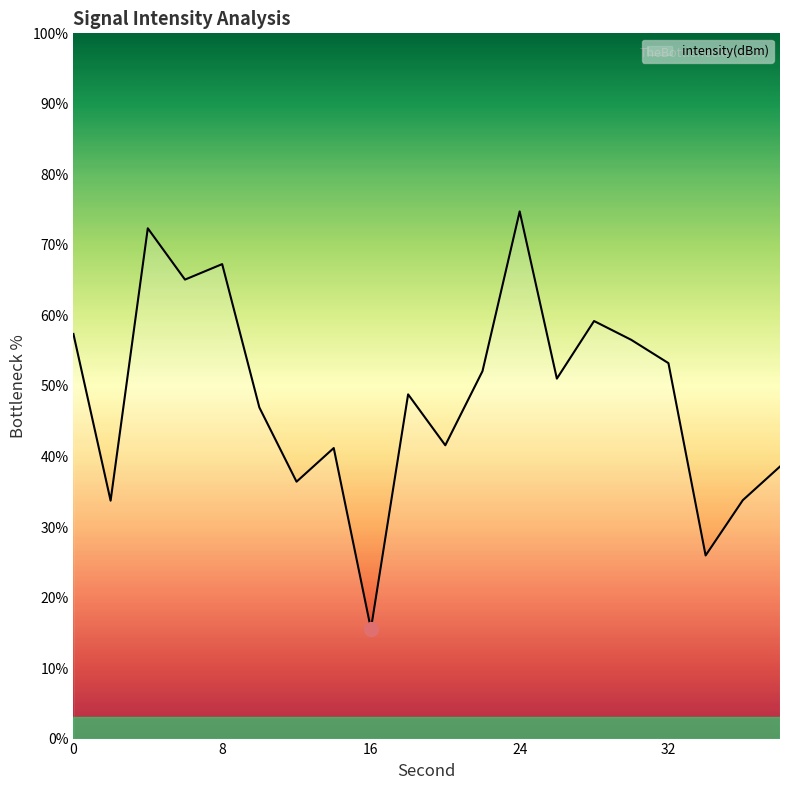

What is the maximum value shown in the chart?

74.7